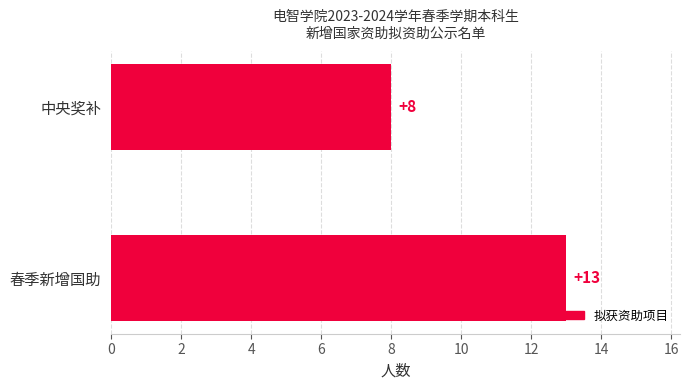

Are the bars horizontal?

Yes